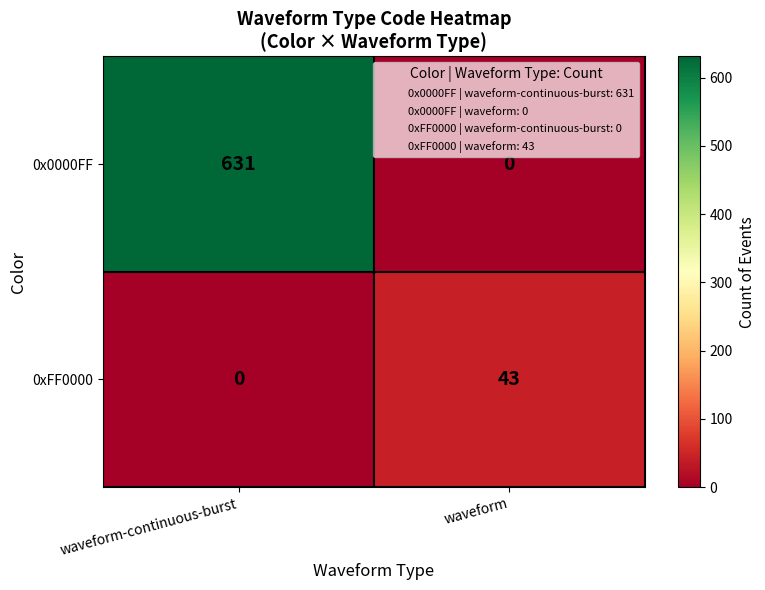

Which category has the lowest value in the 0xFF0000 series?

waveform-continuous-burst